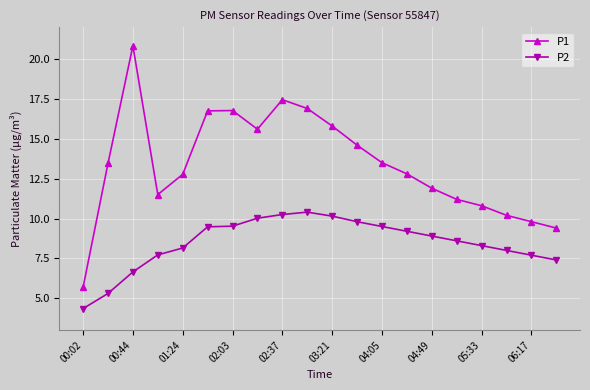

What is the value of the P2 point at the 19th from the left?

7.7